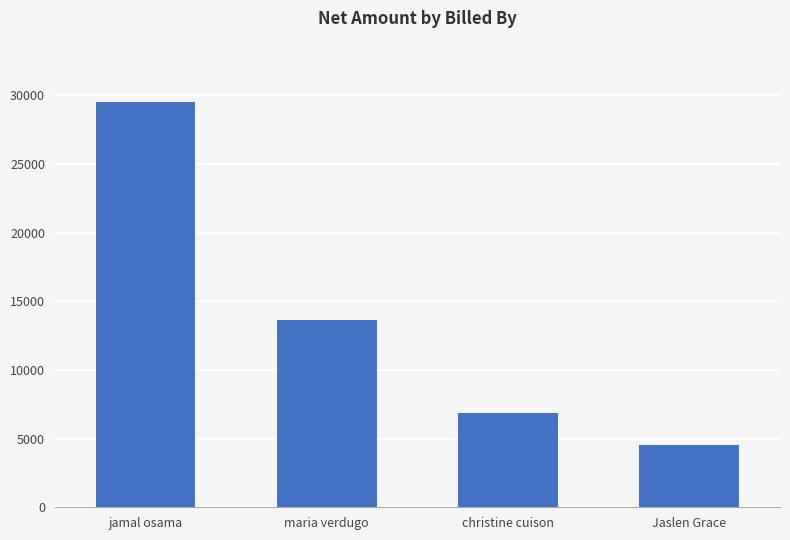

The chart shows a value of 10976 at christine cuison. True or false?

False